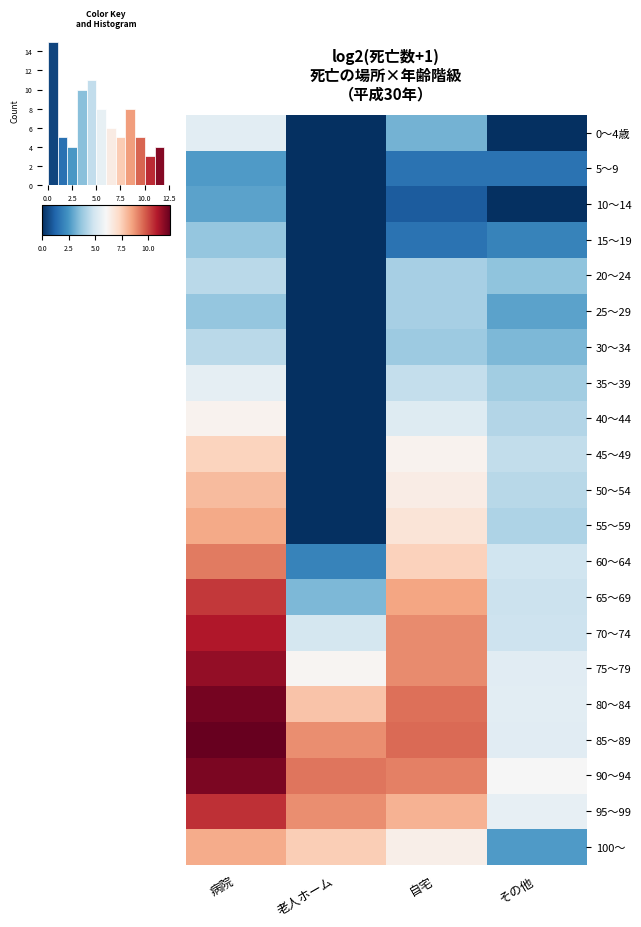

How many values in the 15～19 series are below 2?

2